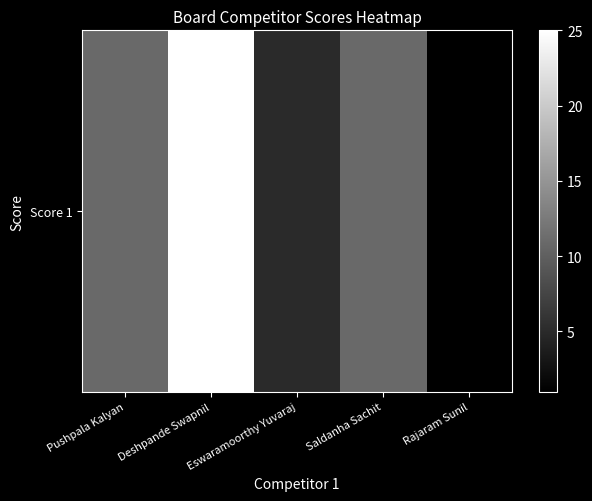

Where is the data nearest to the value 13?

Pushpala Kalyan